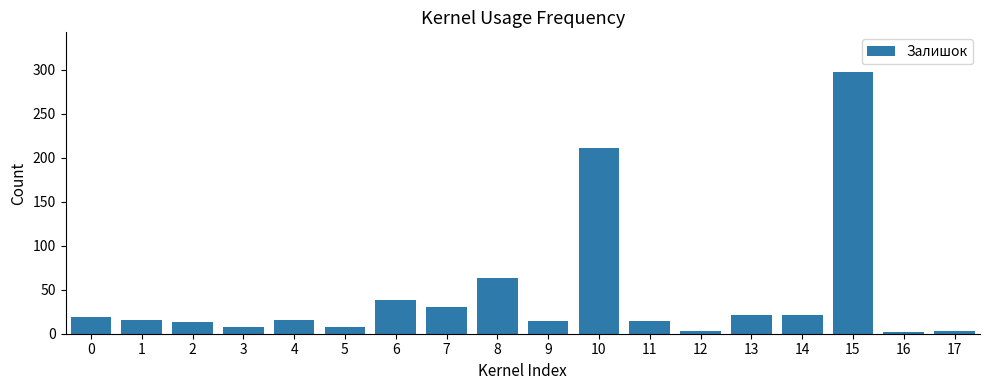

Which has a higher value, 15 or 16?

15